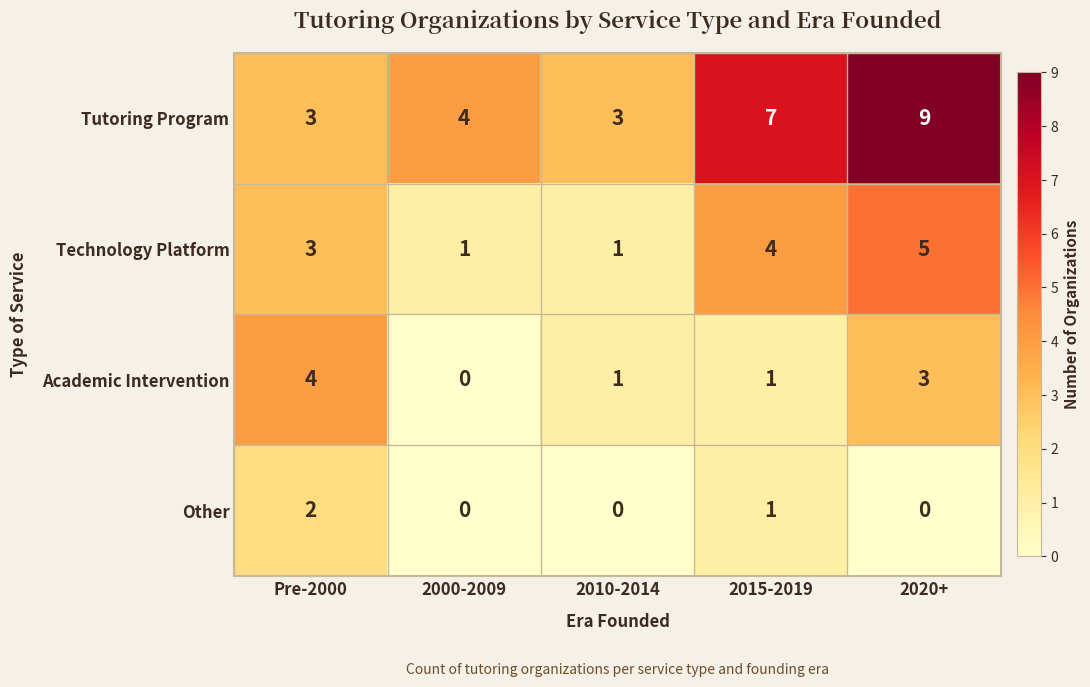

Read the Tutoring Program value at 2010-2014.

3